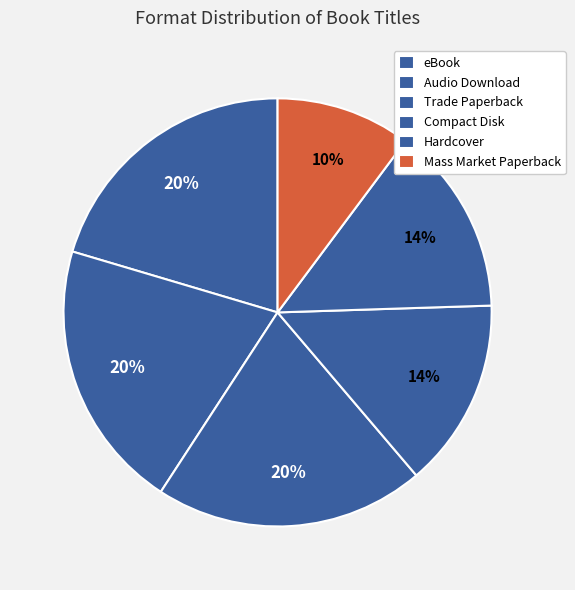

Which category has the smallest portion of the pie?

Mass Market Paperback